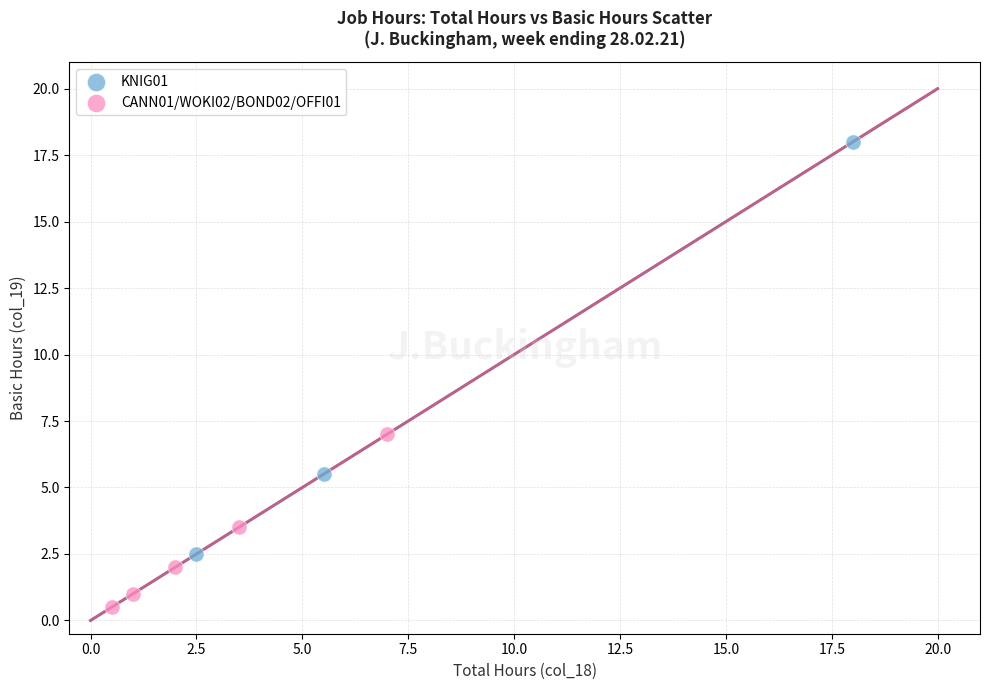

Which series has the widest spread of Y values?

KNIG01